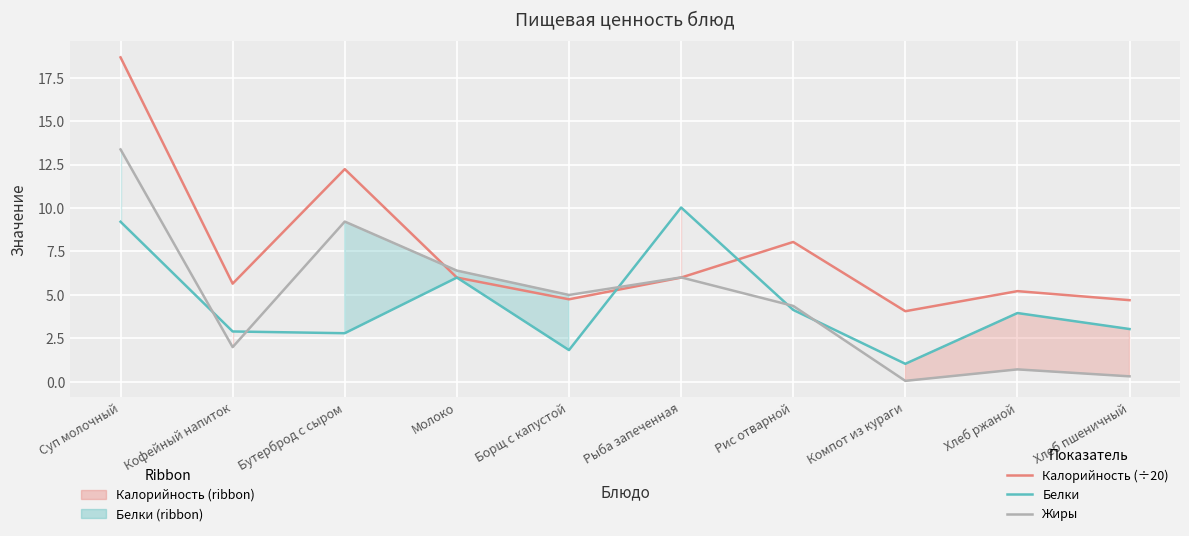

True or false: Белки has a value of 4.0 at Хлеб ржаной.

True